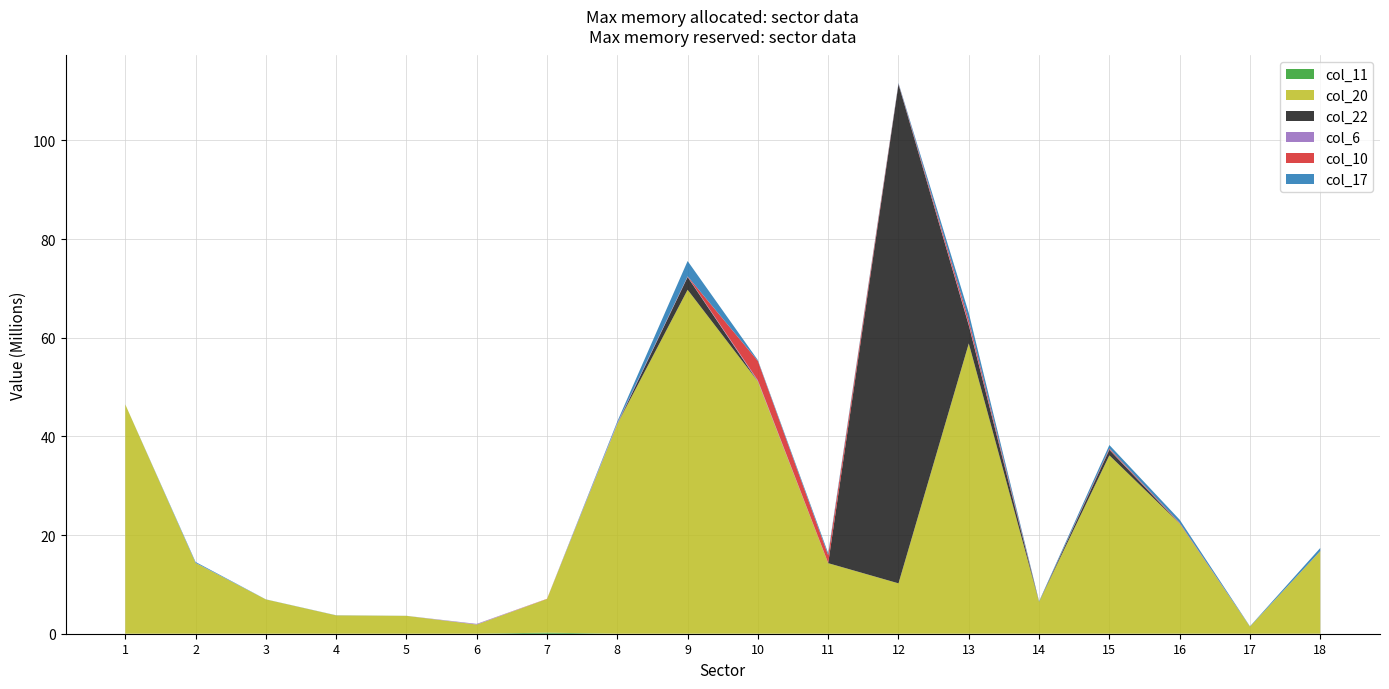

Reading right to left, extract all data points from this chart.

col_11: 5583.7	152.0	12509.5	4993.4	4054.9	6334.1	2944.2	4422.4	8360.7	7541.1	0.0	220988.2	0.0	0.0	0.0	1.0	0.0	0.0
col_20: 16723214.1	1439819.1	22315758.7	36154890.6	6454272.9	58836796.1	10210732.0	14296907.0	51137827.3	69711498.3	42520411.6	6816027.0	1859087.7	3621525.4	3713783.3	6950119.6	14344981.6	46480390.6
col_22: 3732.8	0.0	149.8	1131951.3	0.0	3675464.6	101164442.8	0.0	0.0	2577682.3	0.0	0.0	0.0	0.0	0.0	0.0	0.0	0.0
col_6: 5818.1	1318.6	14642.0	68002.9	4192.3	265384.6	24882.0	27603.7	194358.4	74631.4	223439.1	0.0	128366.8	1426.0	7330.6	28.9	30543.0	4094.2
col_10: 10235.2	3027.7	126775.6	199317.2	5673.6	811523.8	81497.1	1577036.9	3940923.3	67763.7	0.0	42273.0	0.0	0.9	0.0	0.0	0.0	0.0
col_17: 630961.6	59988.9	641563.3	692791.2	111031.2	1425753.9	143752.5	412983.5	170412.8	3107979.9	291697.0	1567.9	6711.8	10533.4	24424.5	20100.9	174834.5	1622.7